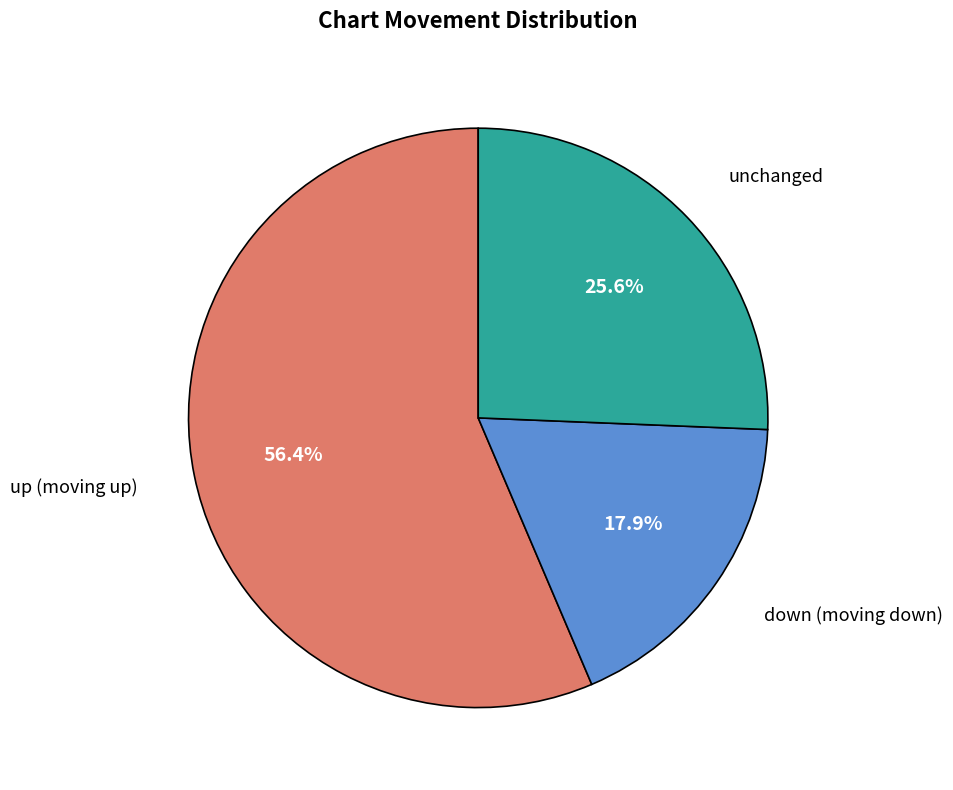

Is there any slice that represents more than half of the pie?

Yes